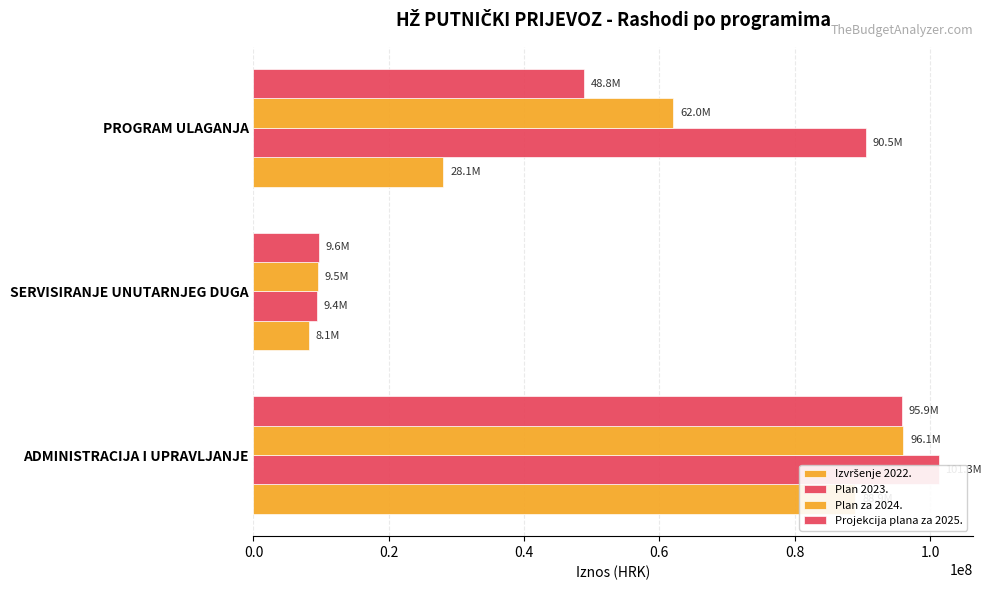

Does the chart contain any negative values?

No